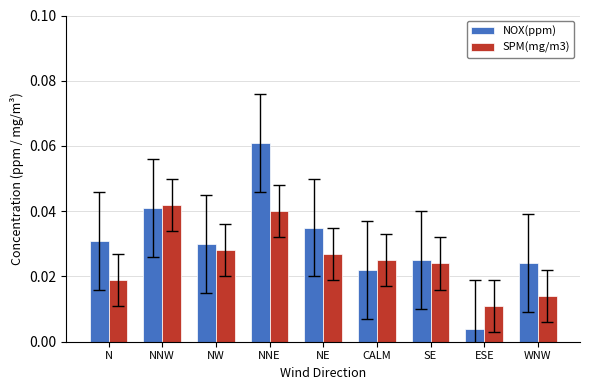

Are the bars grouped side by side (vs. stacked)?

Yes